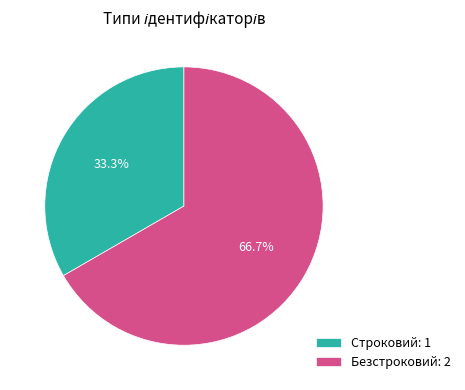

How much of the chart is everything except Строковий?

66.7%